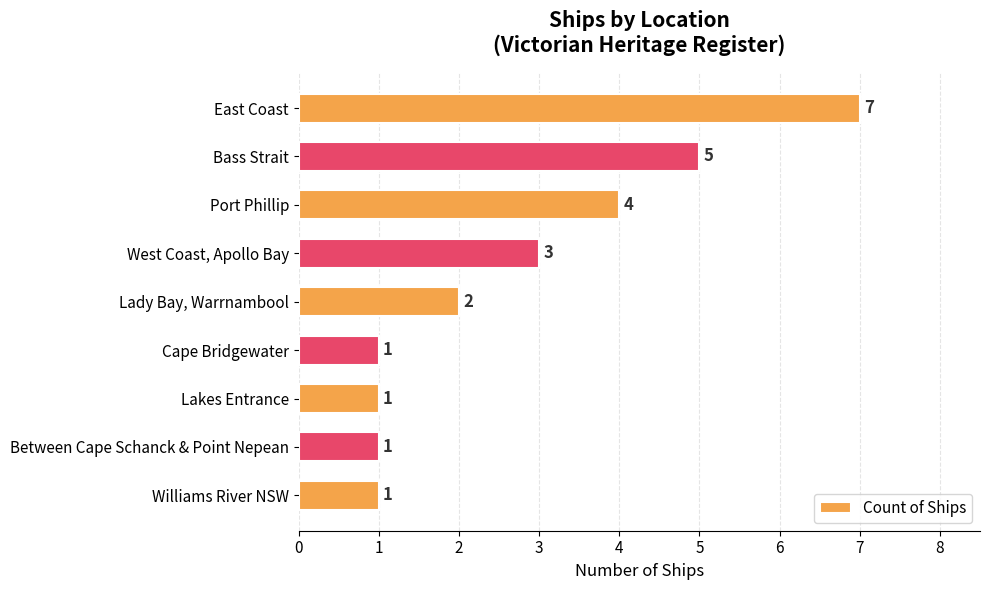

What is the value of the 1st bar from the top?

7